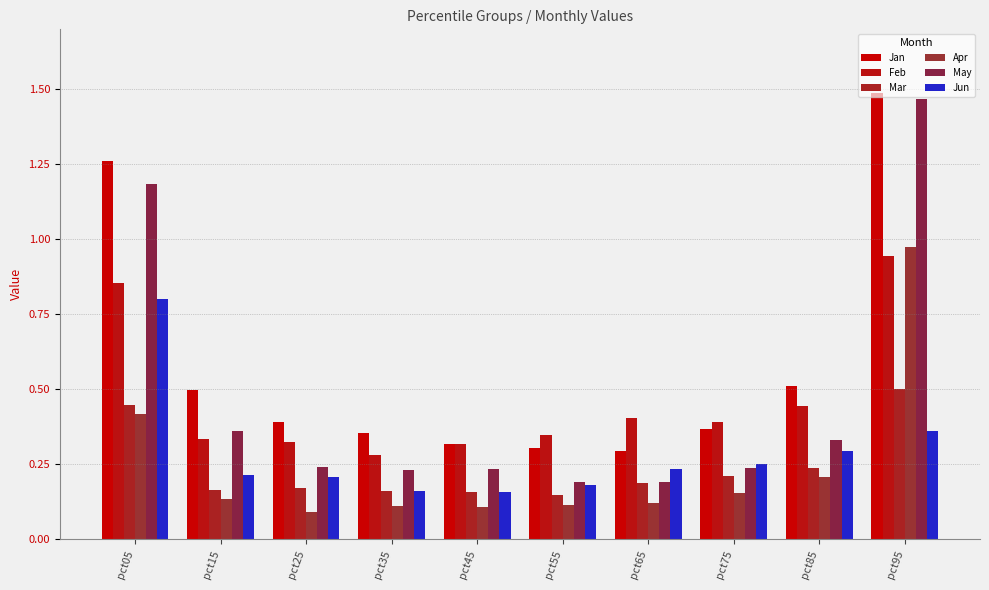

What is the difference between the maximum and minimum values in the Jun series?

0.6